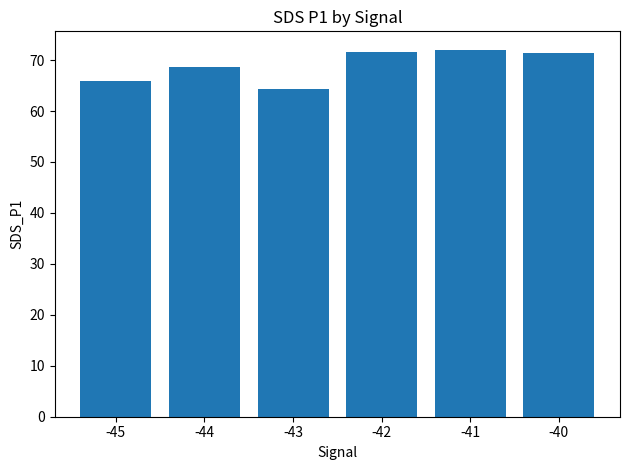

What is the change in value from -41 to -40?

-0.7